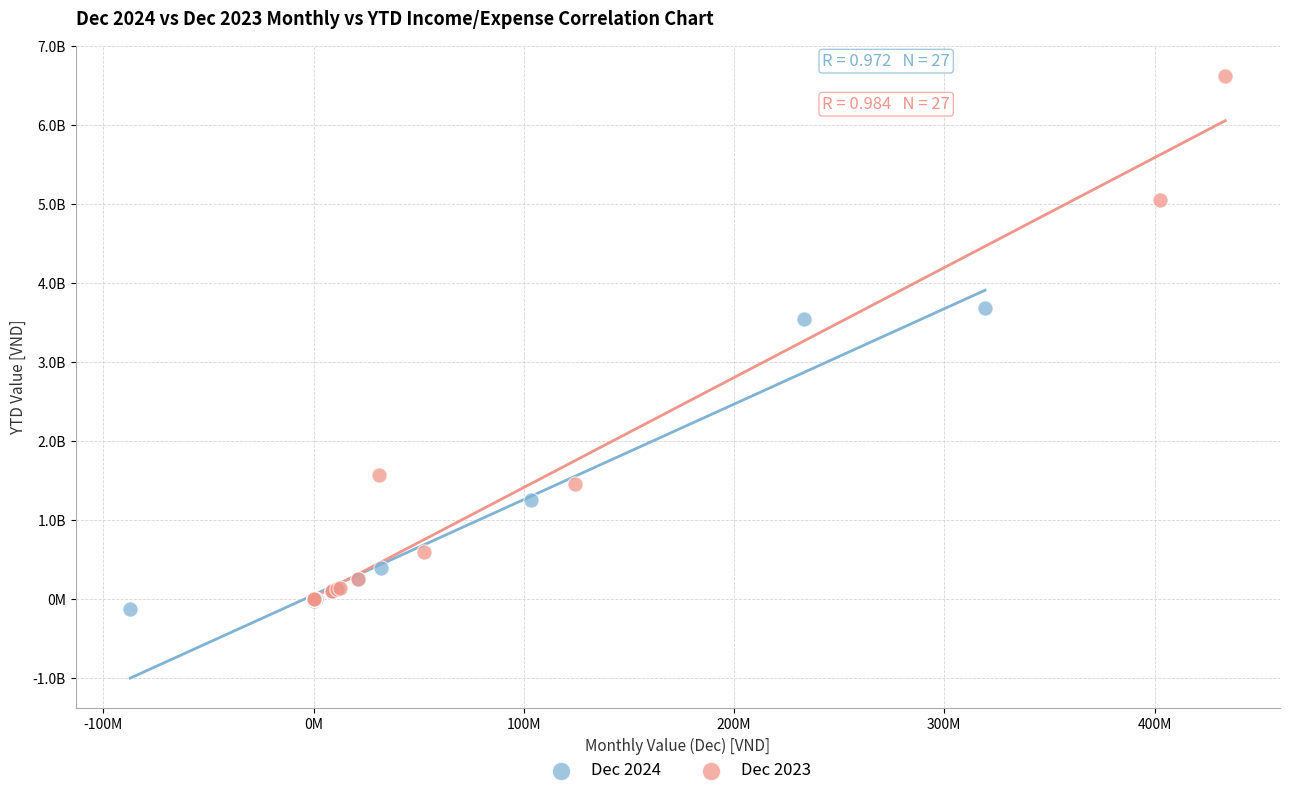

Which series reaches the maximum Y coordinate?

Dec 2023